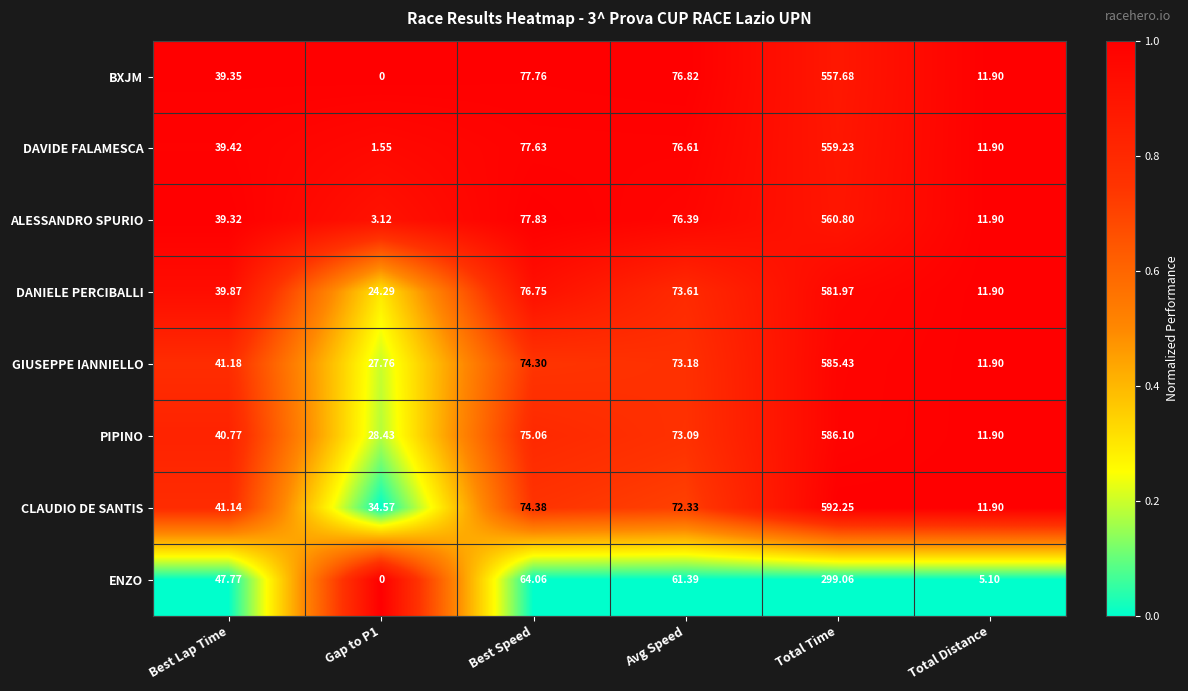

At which category is the sum across all series the highest?

Total Time